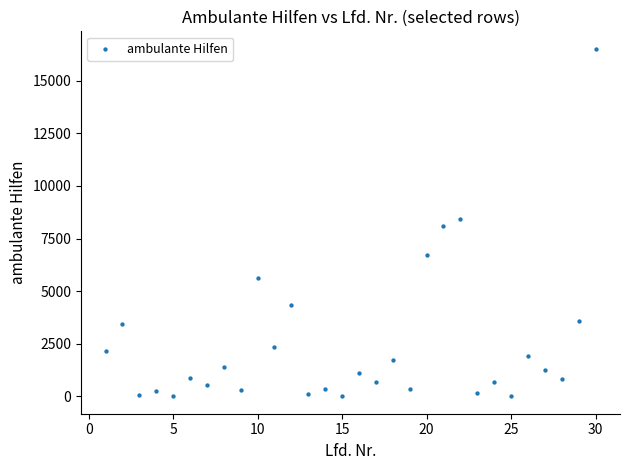

What is the range of Y values (max minus min)?

16519